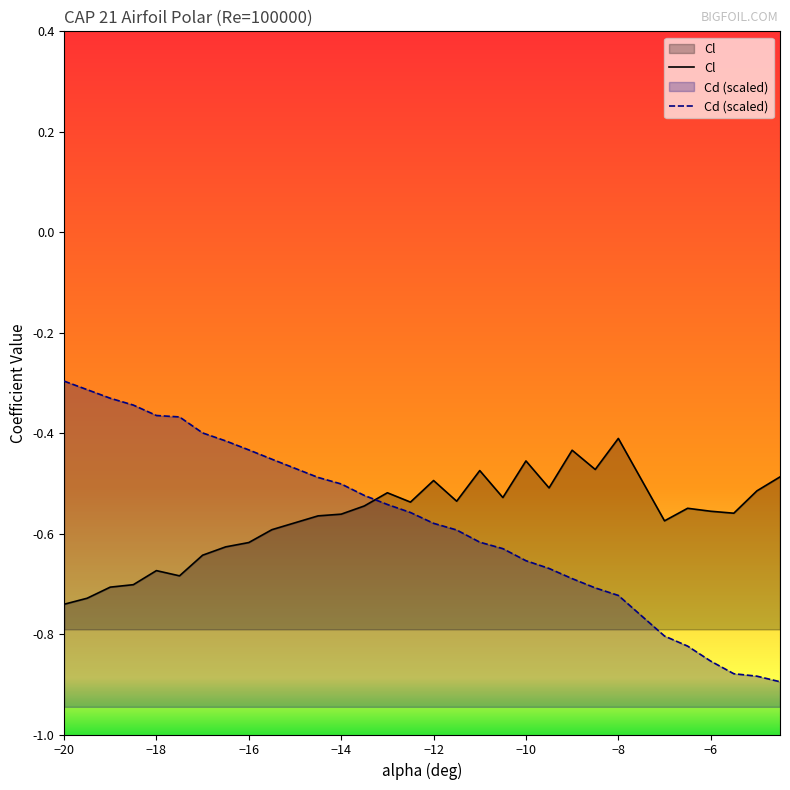

True or false: Cd (scaled) and Cl intersect in this chart.

True